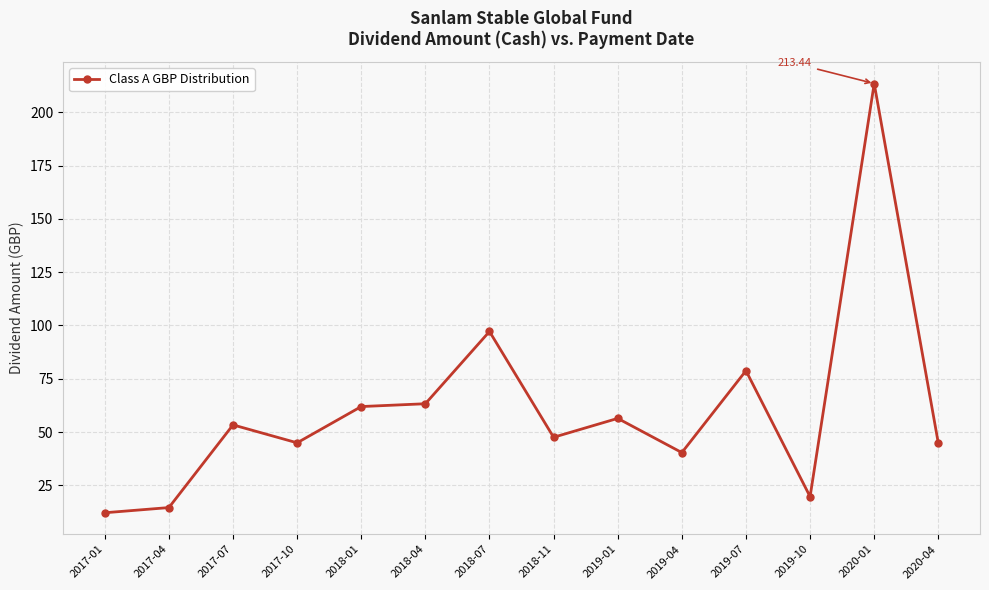

What position from the right is 2019-10?

3